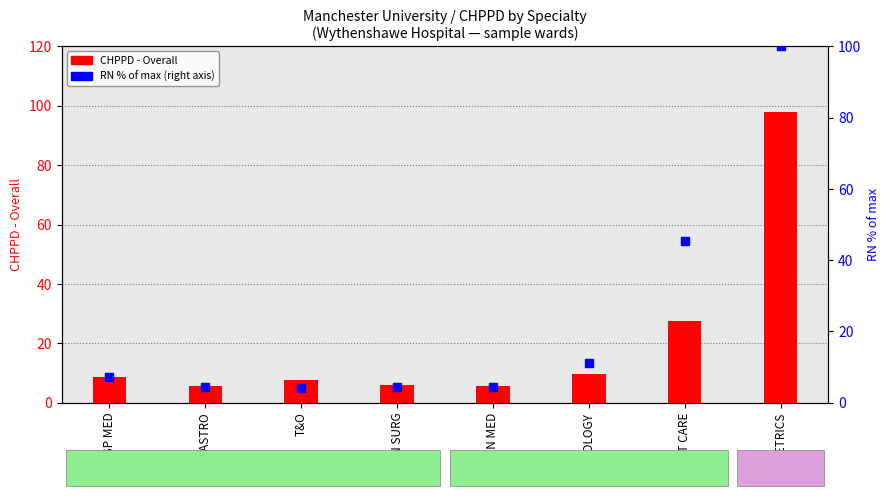

Which series has the widest spread of Y values?

CHPPD - RN (% of max)